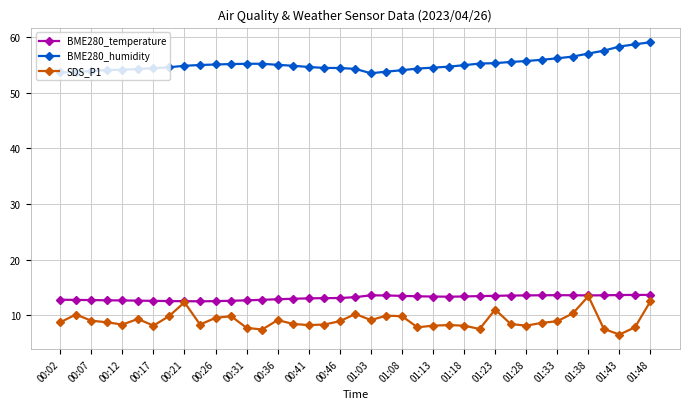

True or false: SDS_P1 has more than 2 interior local peaks.

True